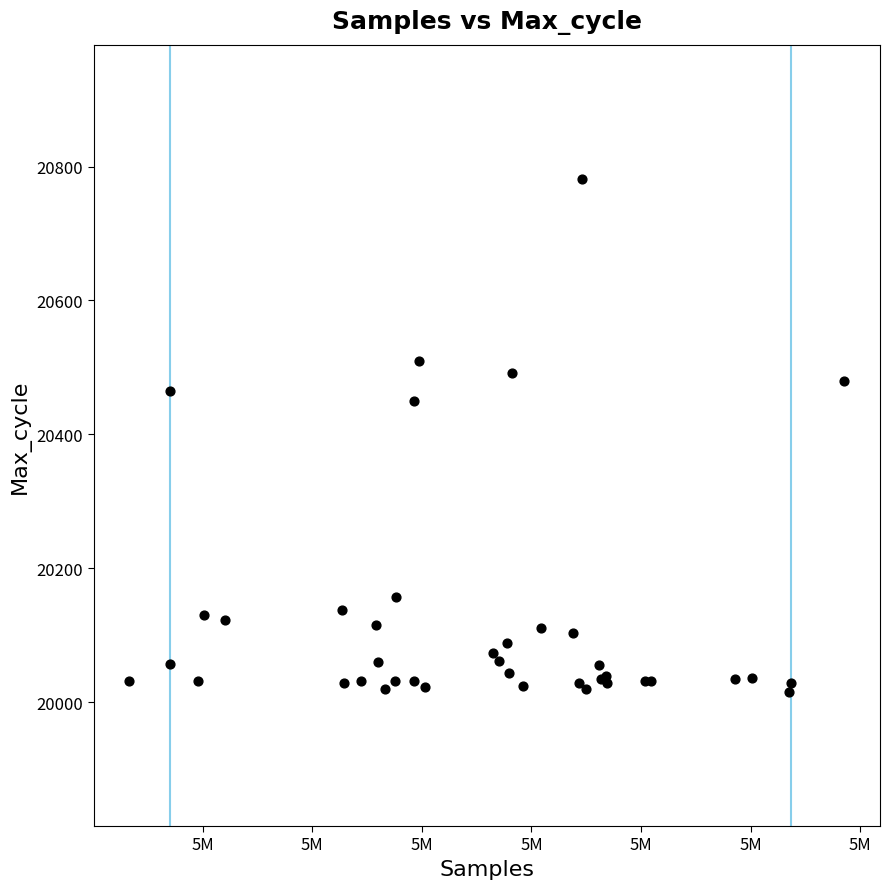

What Y value in the scatter plot is closest to 20398?

20450